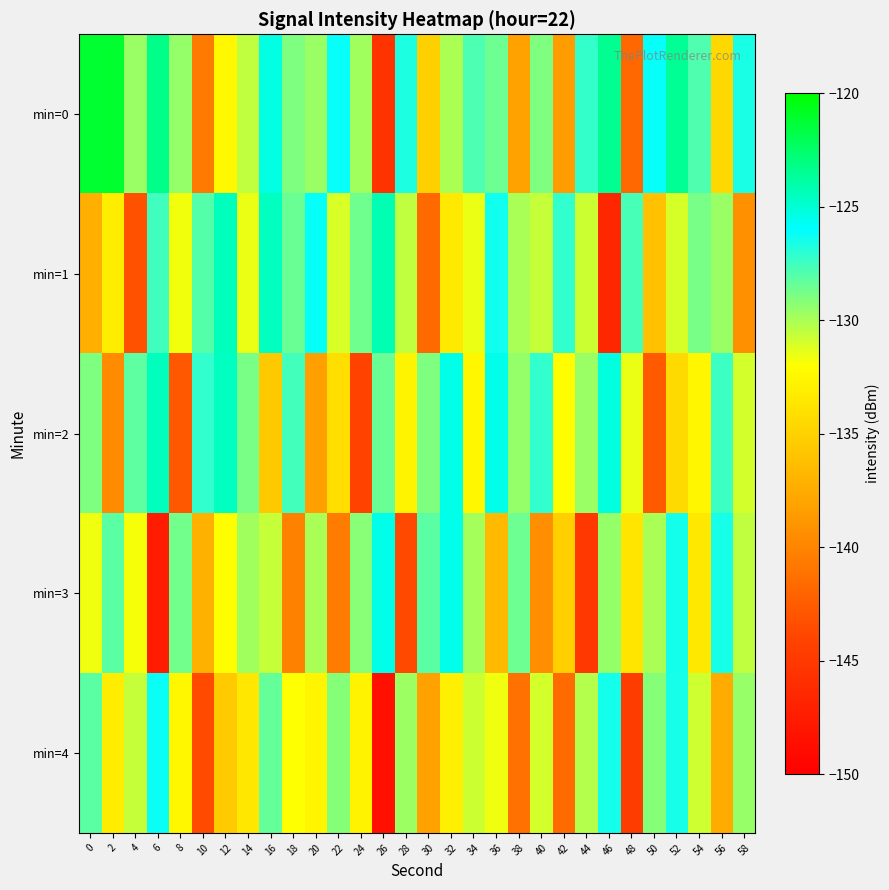

At which category does the chart reach its minimum across all series?

26